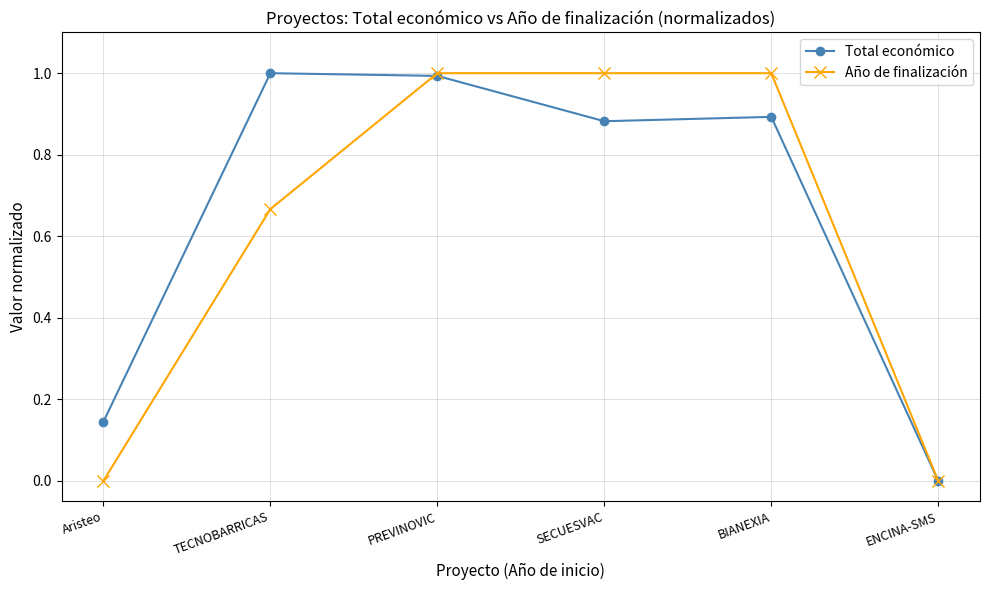

Is the value of Total económico at TECNOBARRICAS greater than the value of Año de finalización at TECNOBARRICAS?

Yes